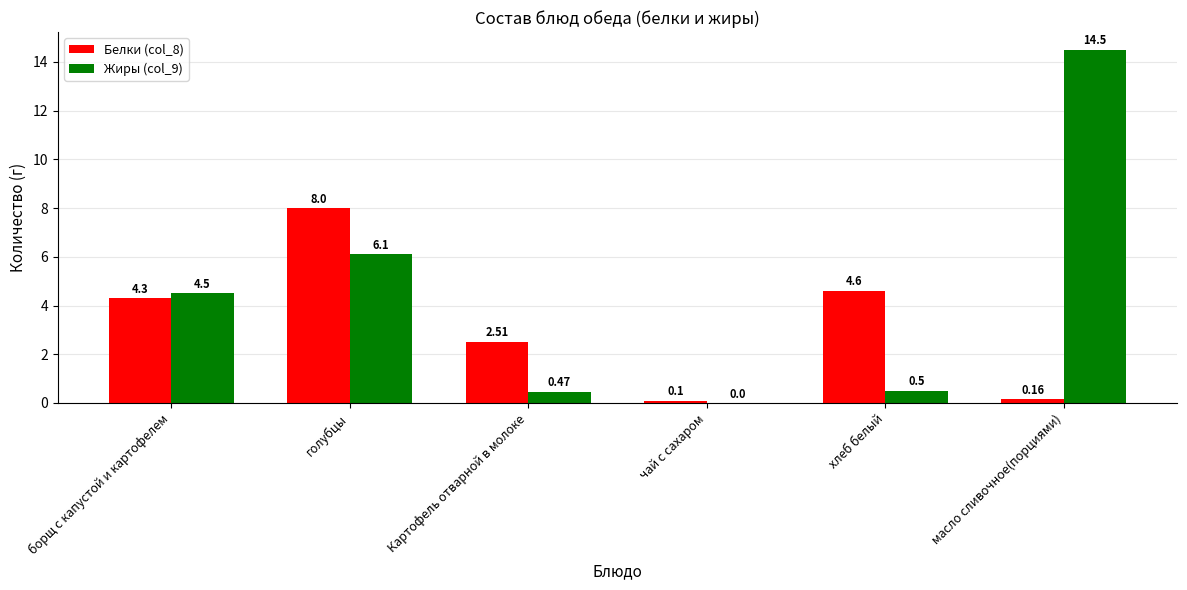

What is the sum of the Белки (col_8) values at Картофель отварной в молоке and борщ с капустой и картофелем?

6.8